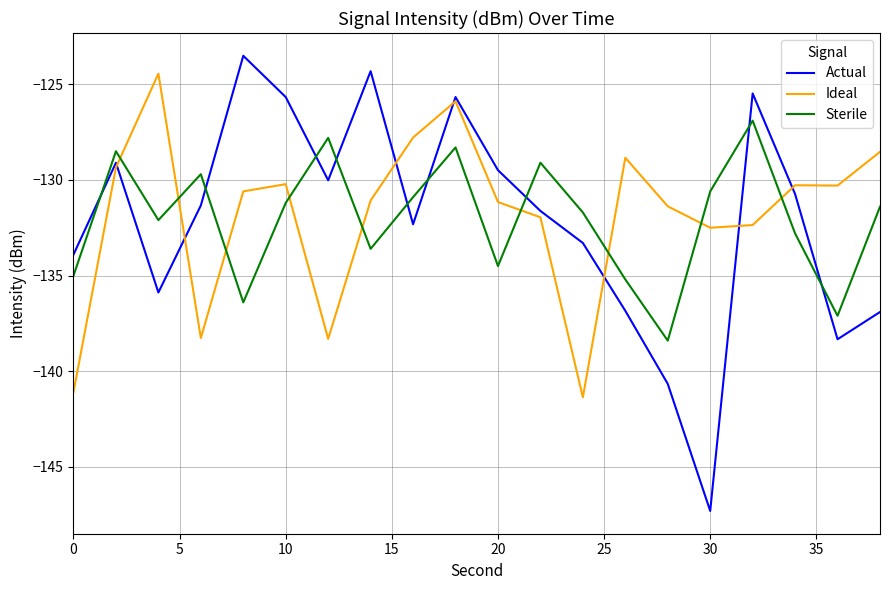

How many intersections are there between Sterile and Actual?

9